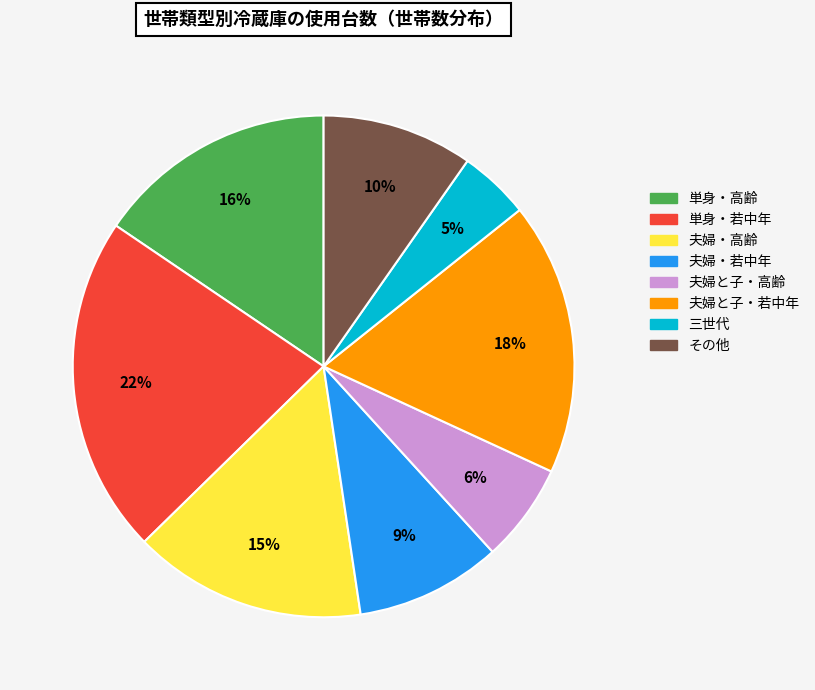

True or false: 夫婦・高齢 accounts for 26% of the total.

False